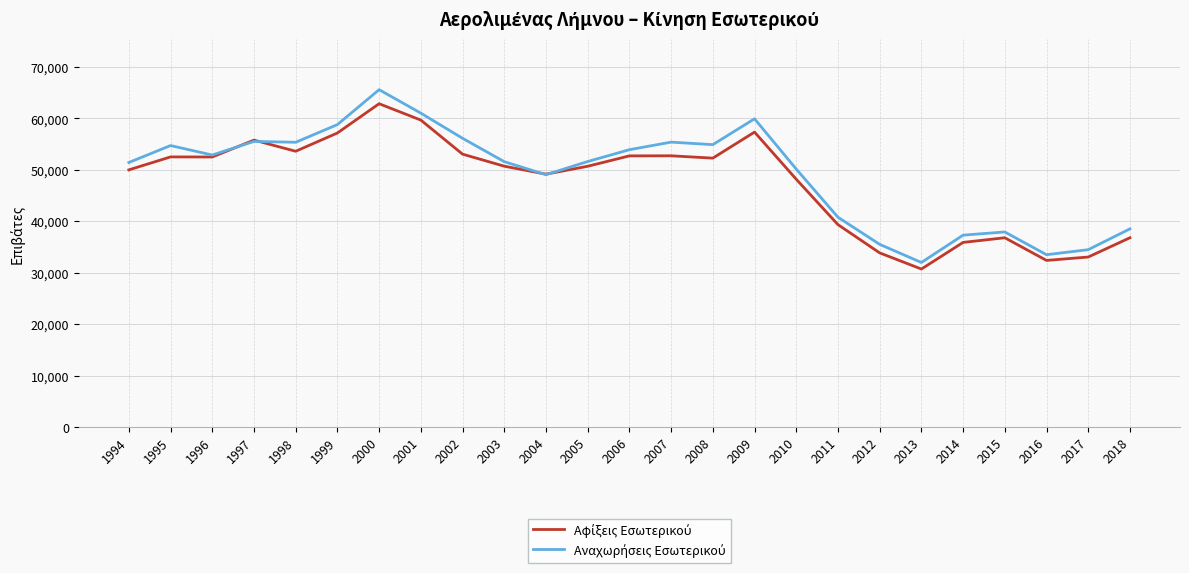

At which category does the chart reach its peak across all series?

2000